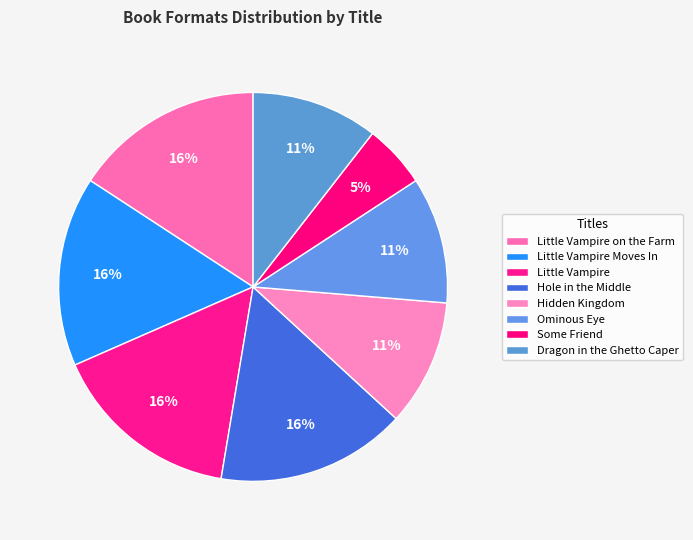

The Ominous Eye slice represents 11% of the pie. True or false?

True